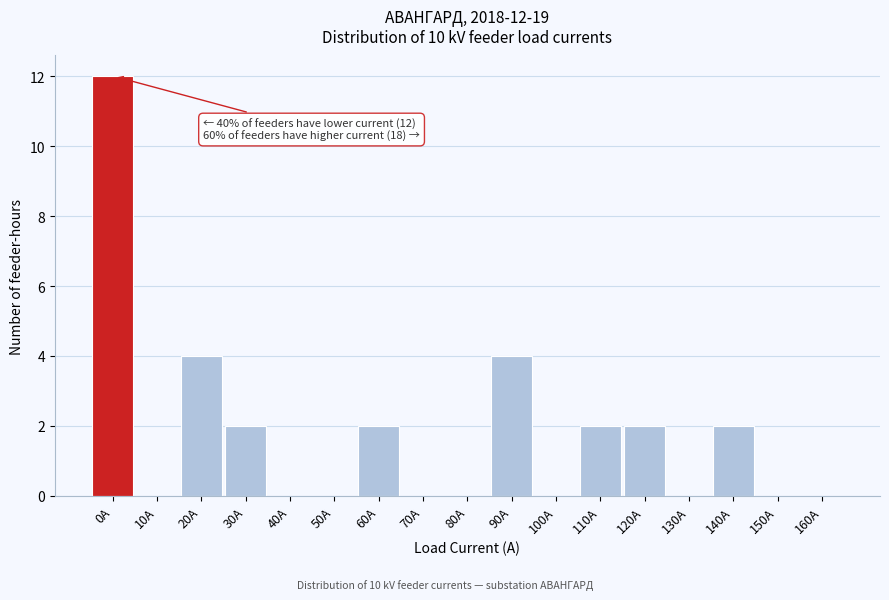

Reading left to right, transcribe all the data shown in this chart.

0A=12	10A=0	20A=4	30A=2	40A=0	50A=0	60A=2	70A=0	80A=0	90A=4	100A=0	110A=2	120A=2	130A=0	140A=2	150A=0	160A=0